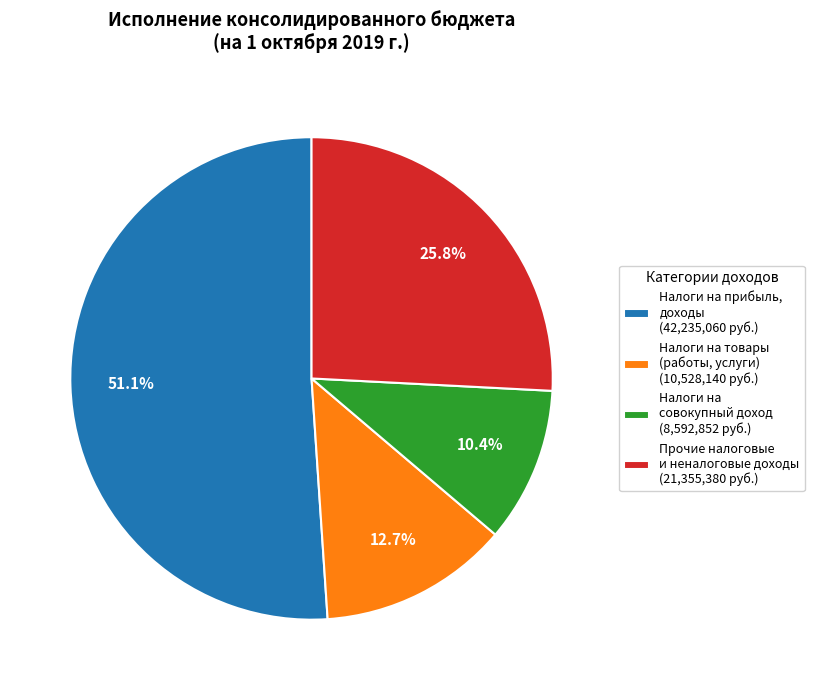

Which slice represents more than half of the pie?

Налоги на прибыль, доходы (42,235,060 руб.)